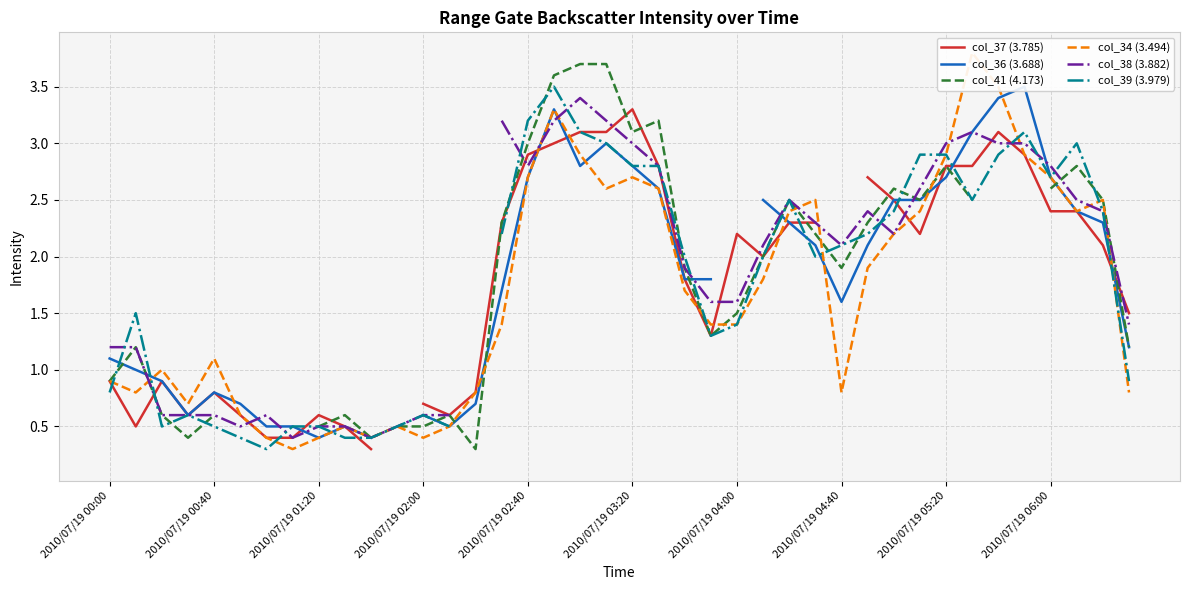

How many positive values does the col_41 (4.173) series have?

36